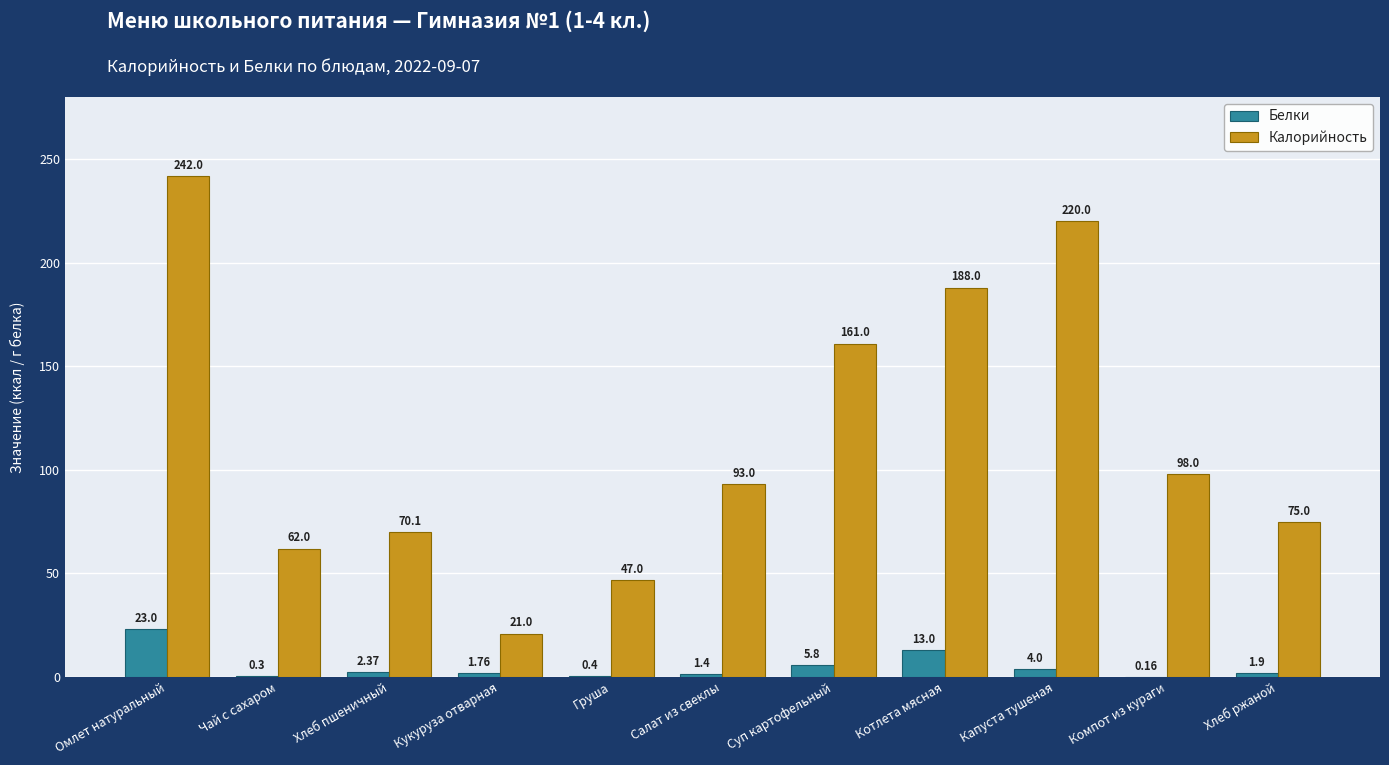

Where does the Белки series first go above 1?

Омлет натуральный